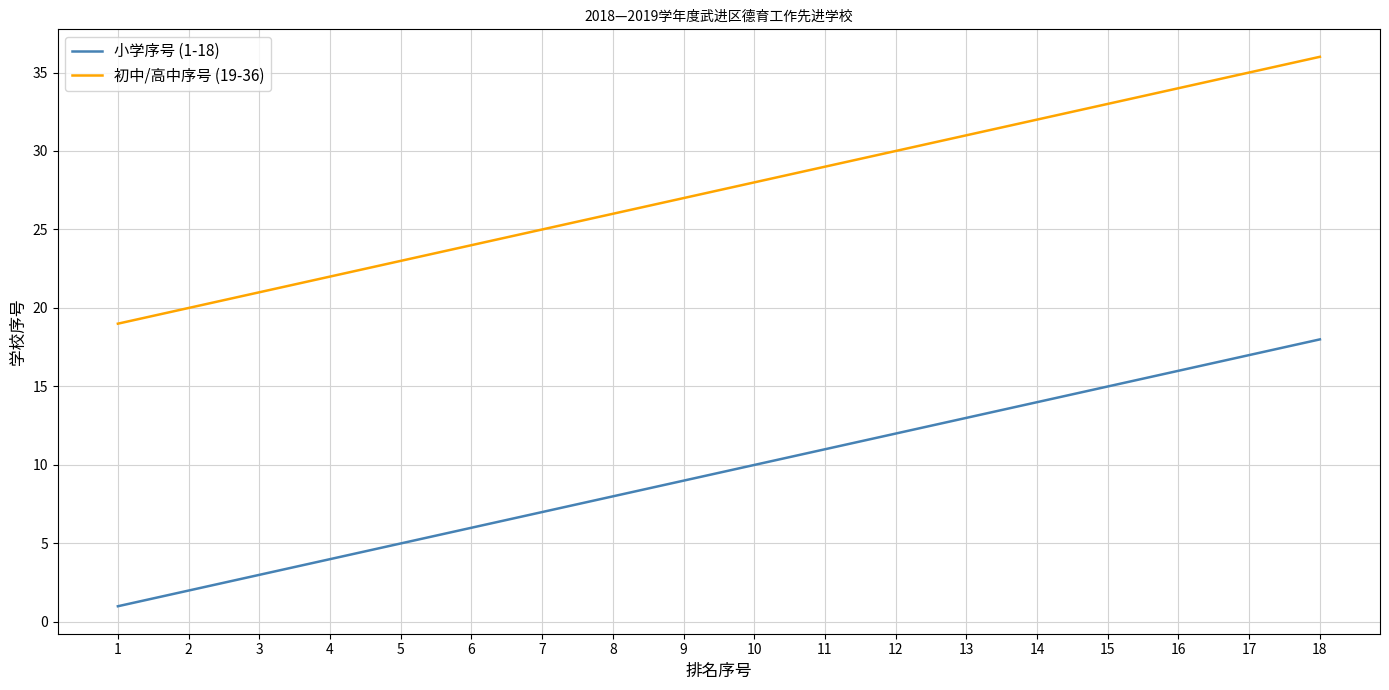

At 11, list the series in order from smallest to largest.

小学序号 (1-18), 初中/高中序号 (19-36)